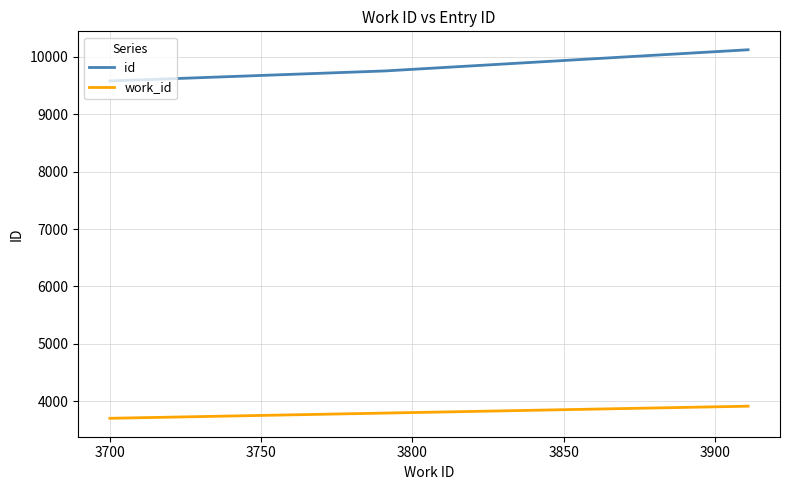

Rank the series by their average value, from lowest to highest.

work_id, id